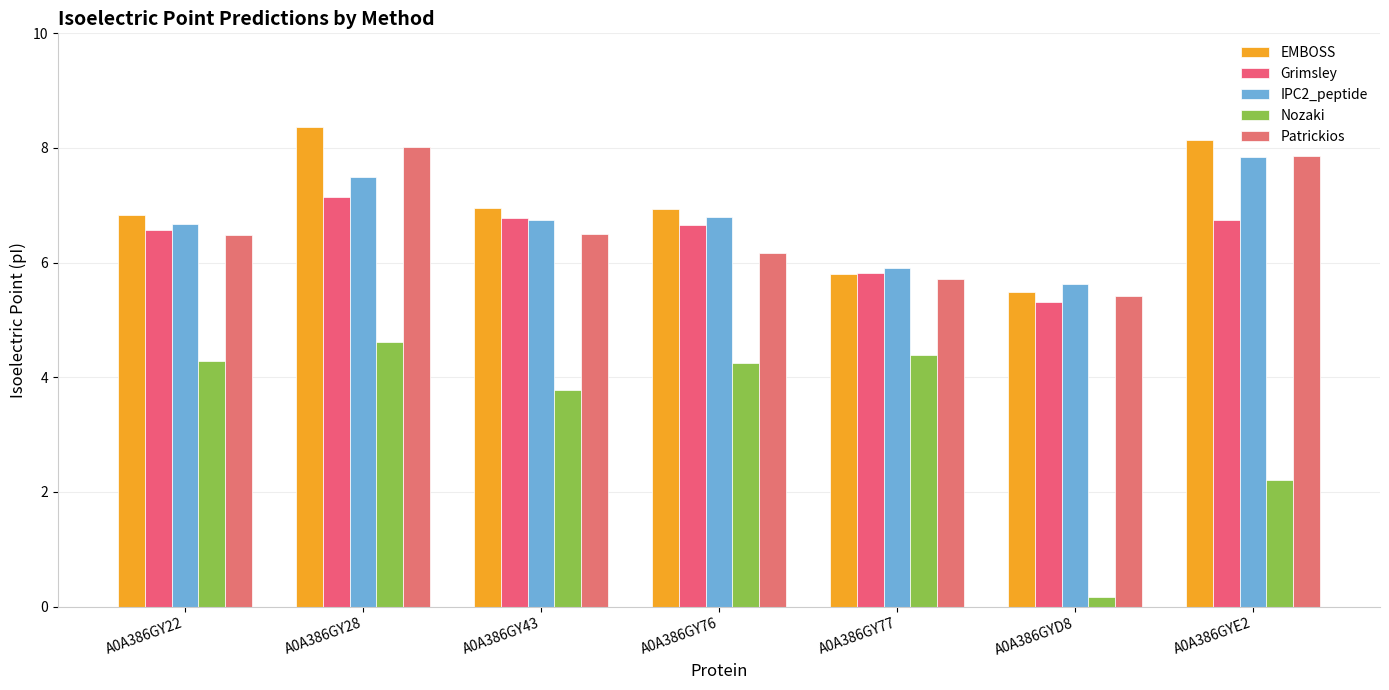

Is it true that EMBOSS equals 7.6 at A0A386GY77?

False